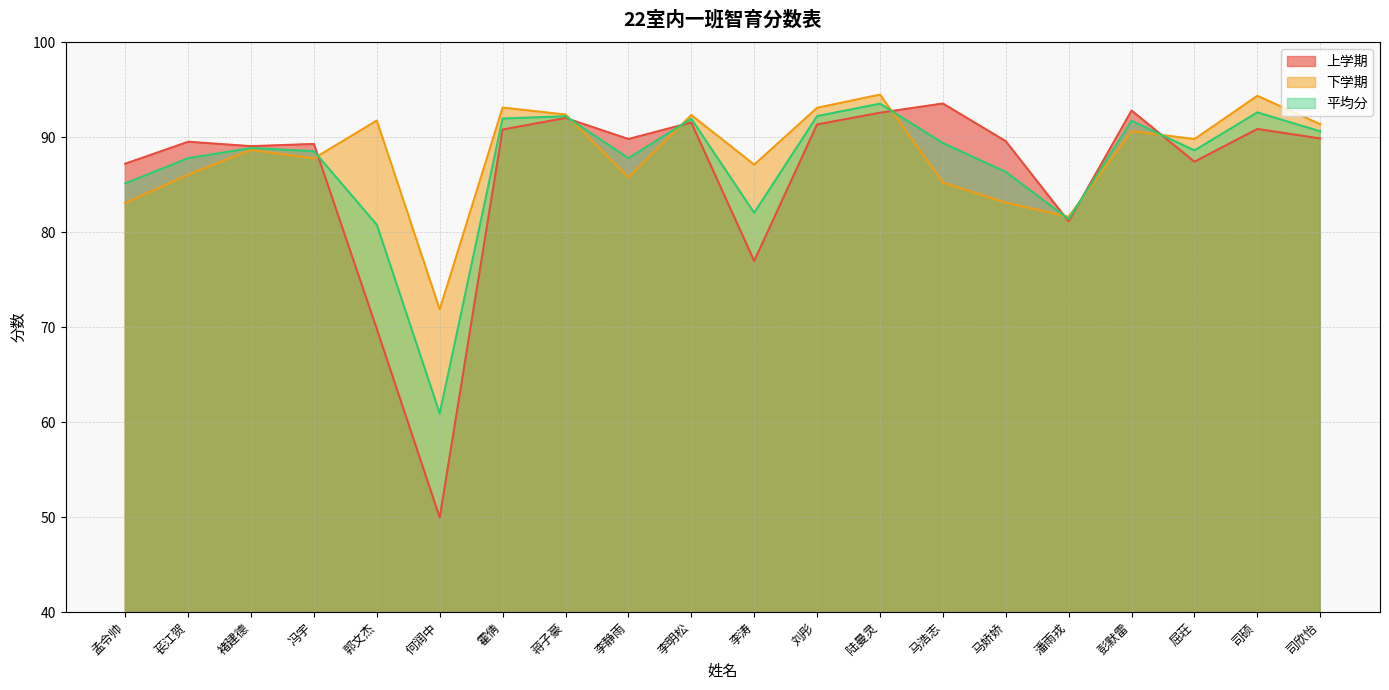

Which series ends up on top after the final intersection of 下学期 and 上学期?

下学期